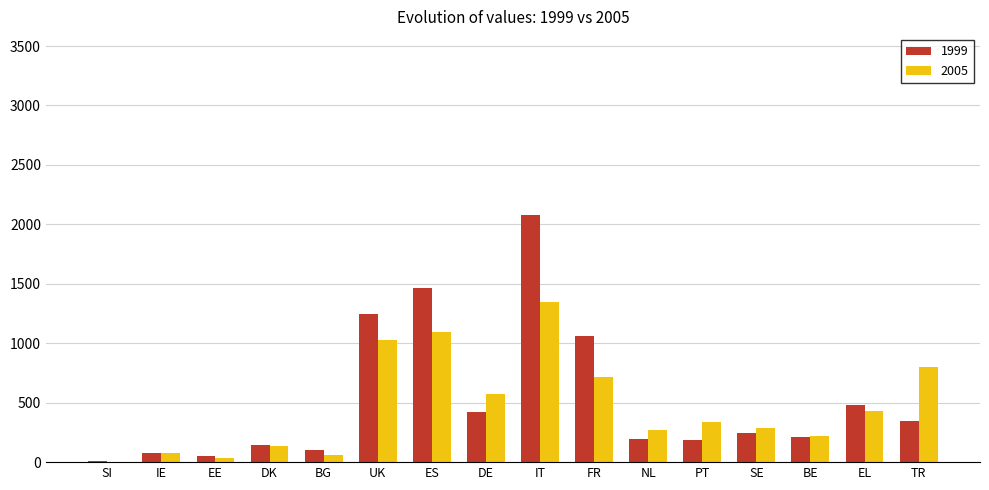

Which series changed the most between ES and SE?

1999